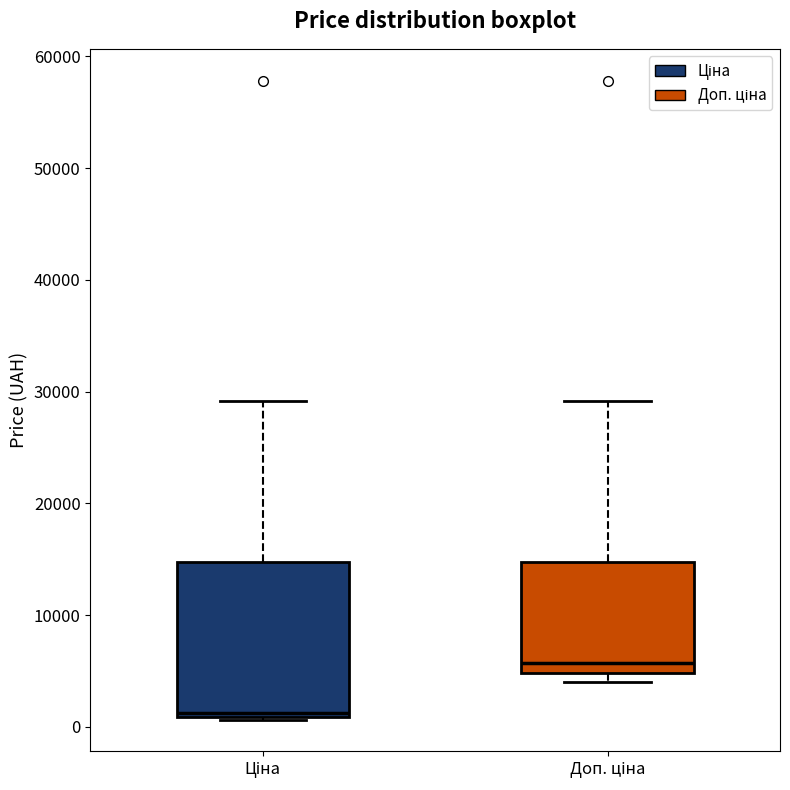

Which box is the tallest, from its lower edge to its upper edge?

Ціна